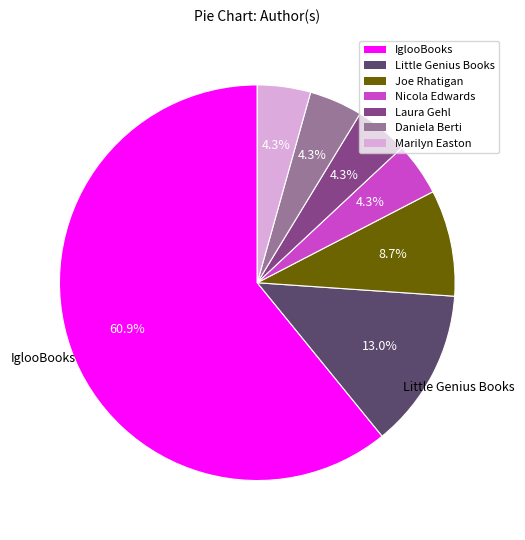

How many segments does this pie chart have?

7